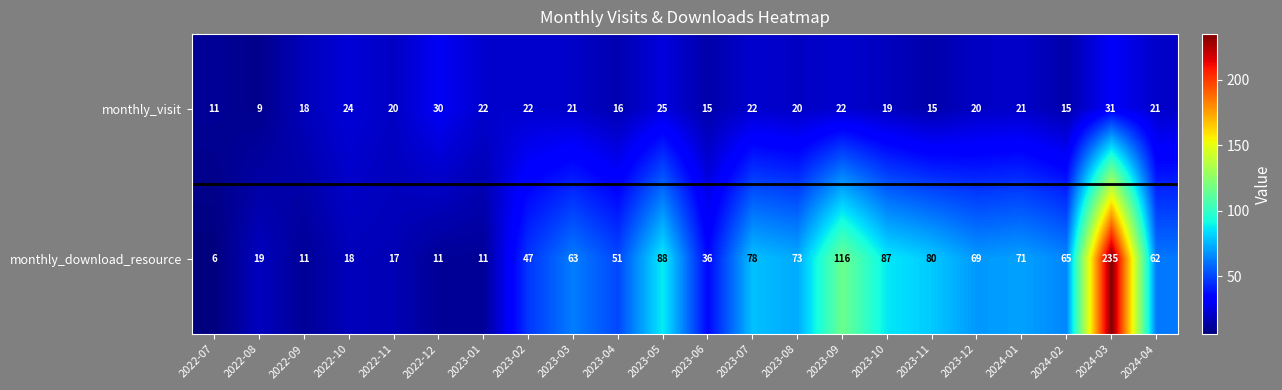

What is the sum of the monthly_visit values at 2022-08 and 2024-01?

30